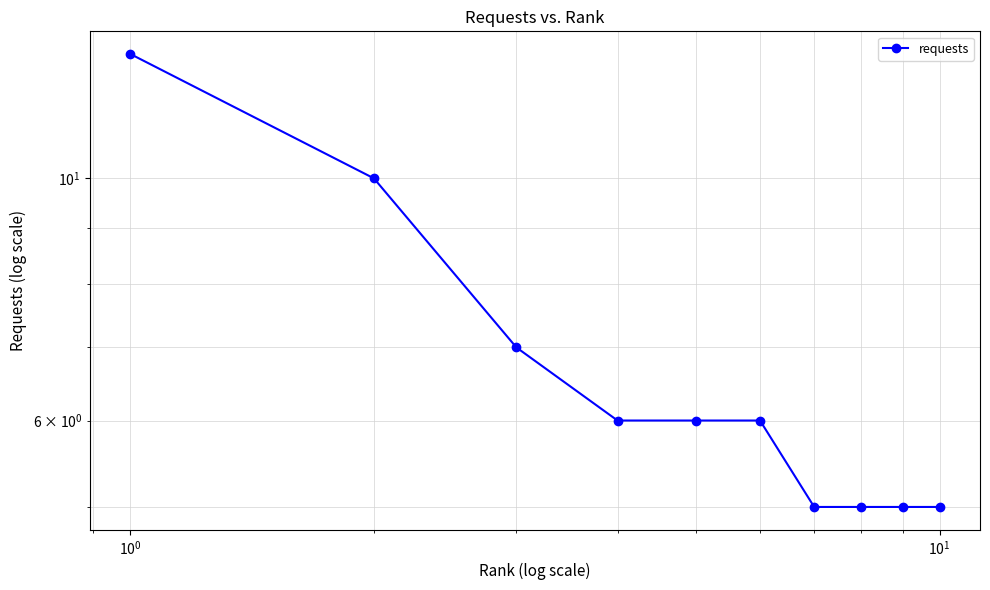

Reading left to right, extract all data points from this chart.

13	10	7	6	6	6	5	5	5	5